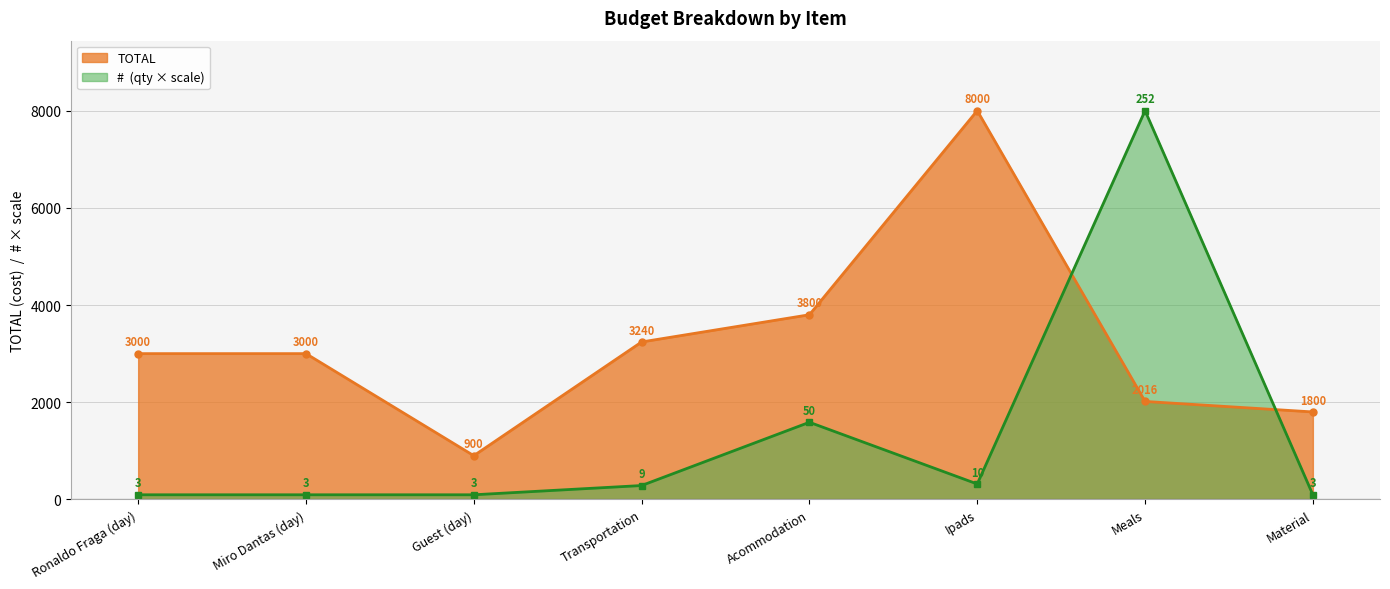

What is the difference between the TOTAL values at Transportation and Ipads?

4760.0